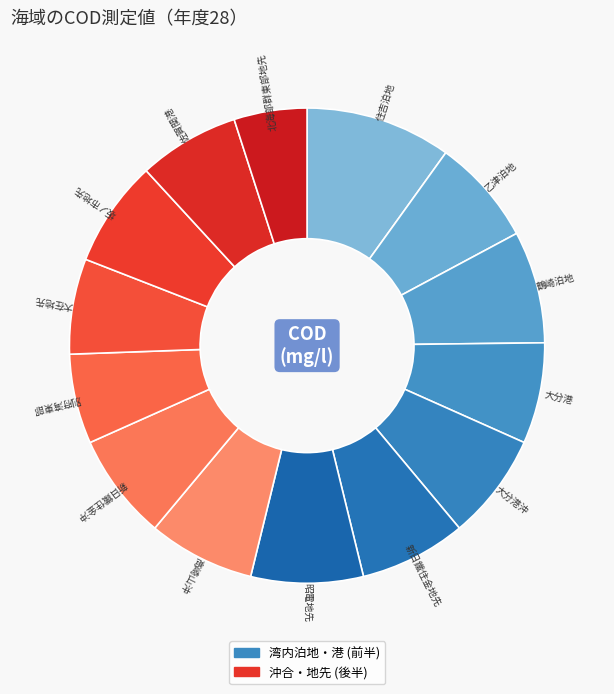

How many slices are in this pie chart?

14